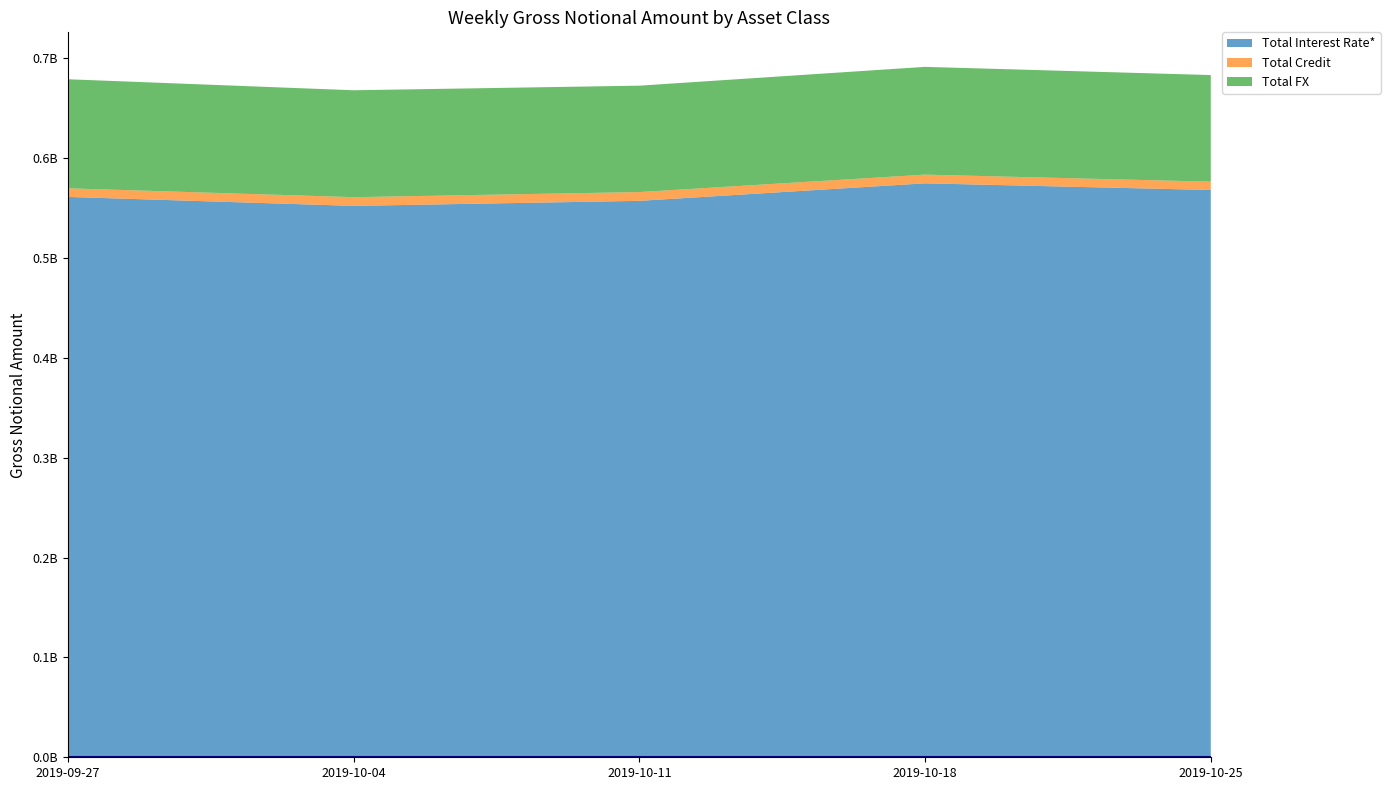

Reading right to left, transcribe all the data shown in this chart.

Total Interest Rate*: 568008566	574689227	557144992	552098195	561075932
Total Credit: 8342142	8716703	8806237	8730956	8632587
Total FX: 106748922	107906606	106518341	107045923	109192884